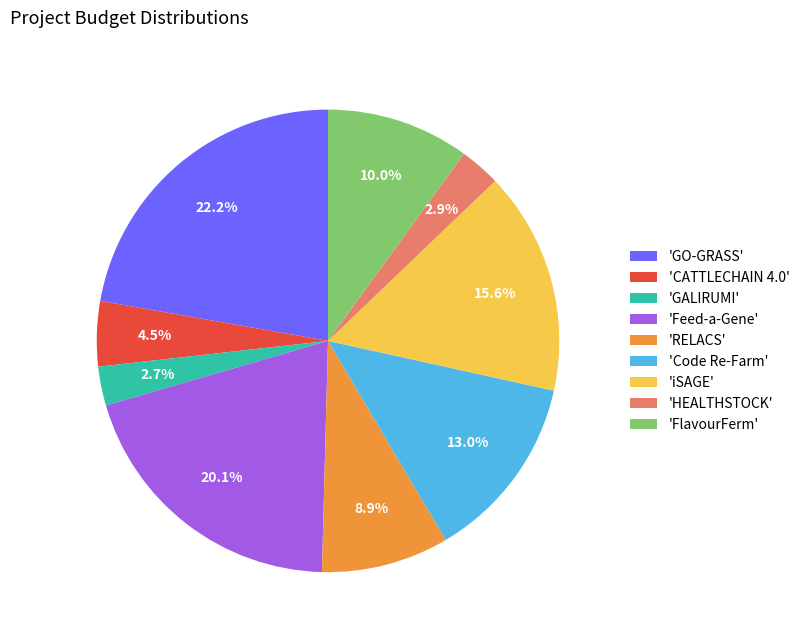

What is the largest slice in the pie chart?

'GO-GRASS'